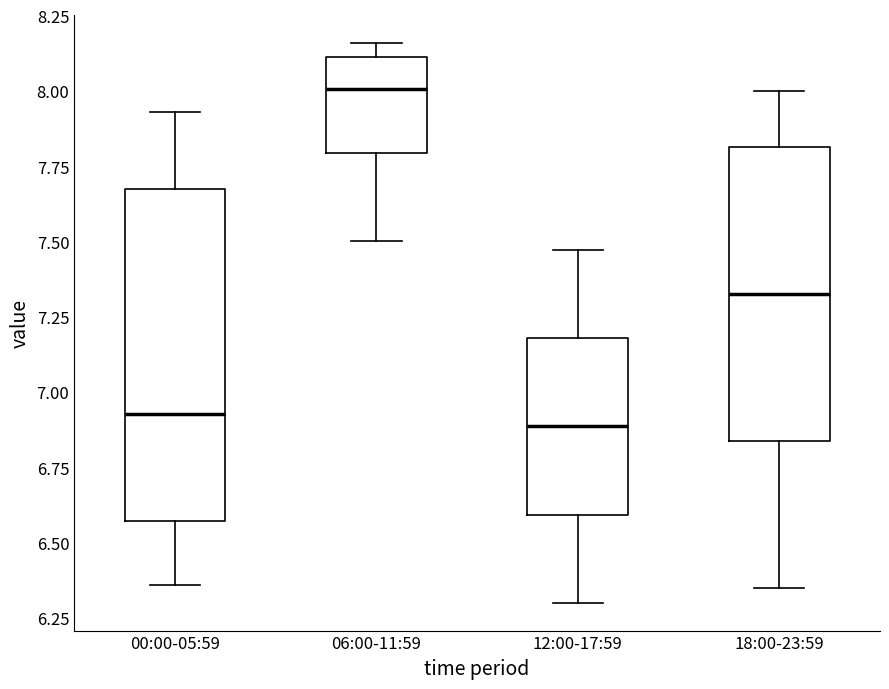

Reading left to right, read every box against the y-axis: the position of its median line, the range the box covers, and the ends of its whiskers. The values are not printed on the chart, so give them approximately, as read against the axis.

00:00-05:59: median 6.95, box 6.55 to 7.70, whiskers 6.35 to 7.95
06:00-11:59: median 8.00, box 7.80 to 8.10, whiskers 7.50 to 8.15
12:00-17:59: median 6.90, box 6.60 to 7.20, whiskers 6.30 to 7.45
18:00-23:59: median 7.35, box 6.85 to 7.80, whiskers 6.35 to 8.00